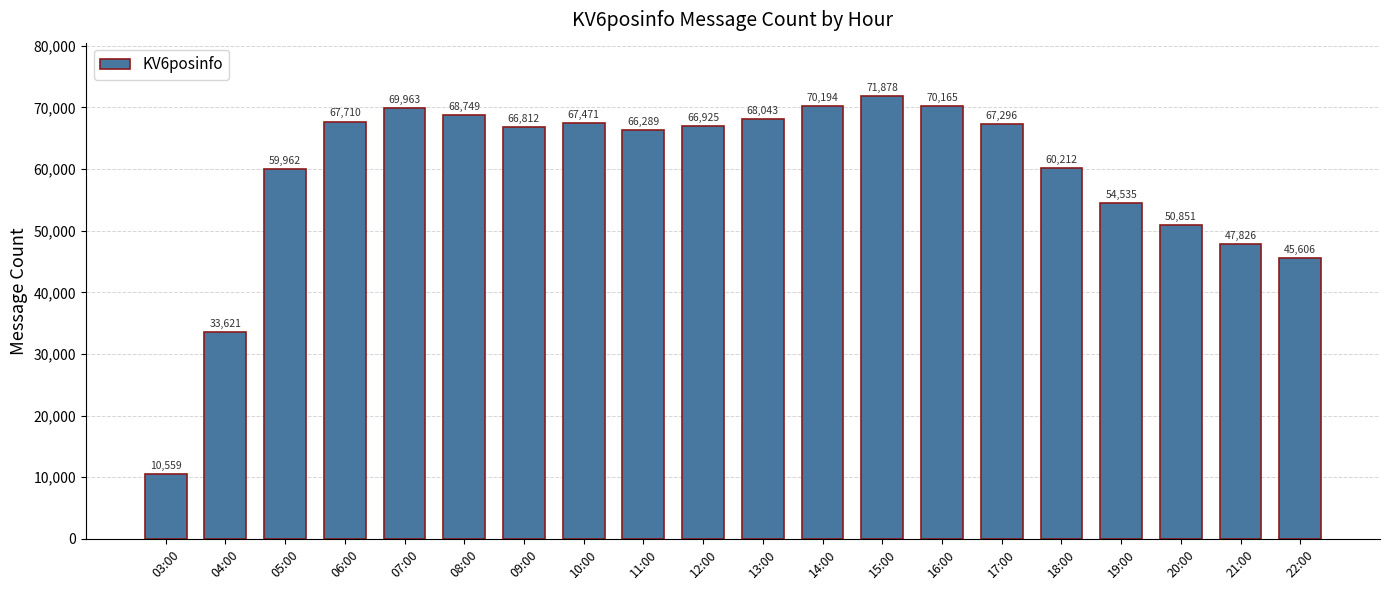

How many bars are there in total?

20